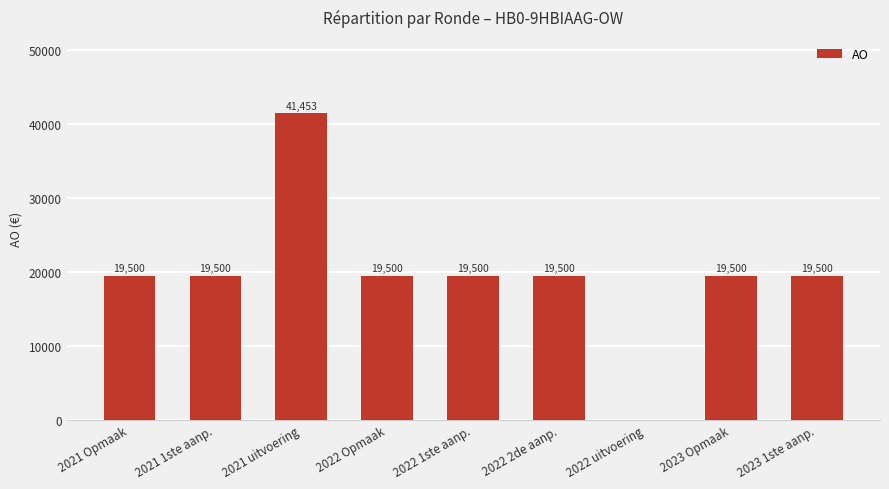

What is the greatest value displayed?

41453